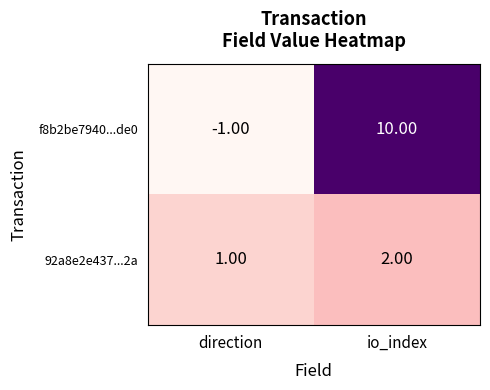

Is the value of f8b2be7940...de0 at direction greater than the value of 92a8e2e437...2a at io_index?

No